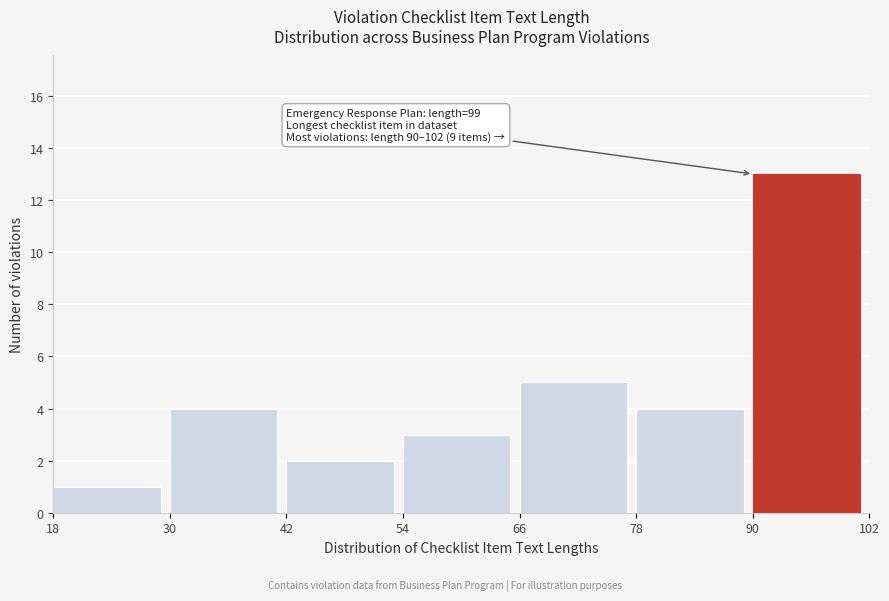

Over which range of the x-axis is the bar tallest?

90 to 102